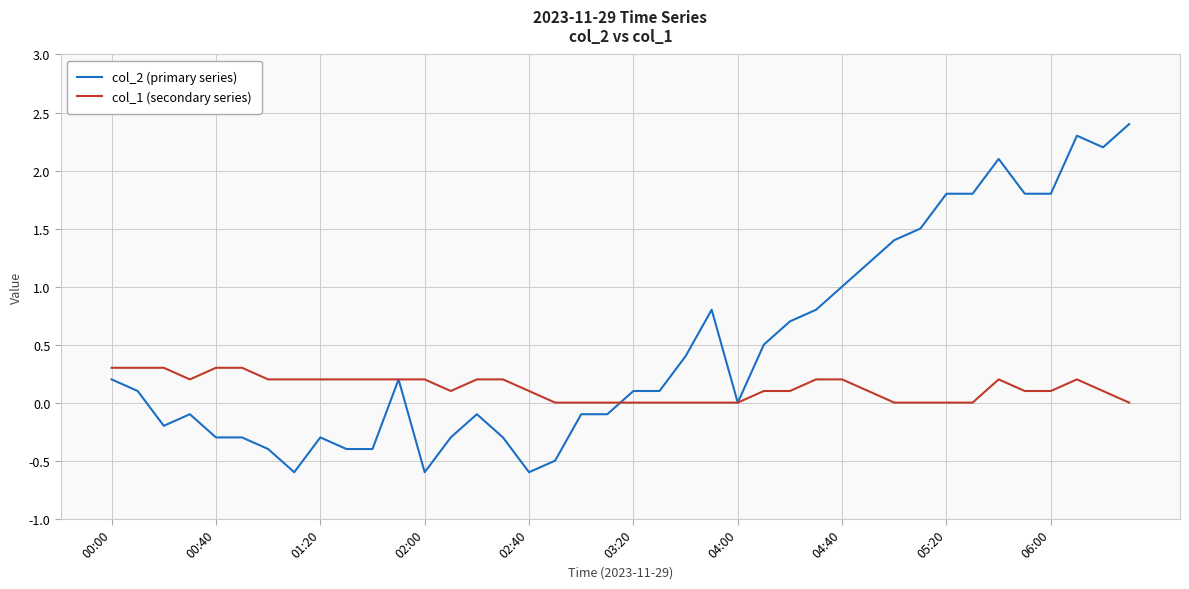

Which series has the largest total across all categories?

col_2 (primary series)